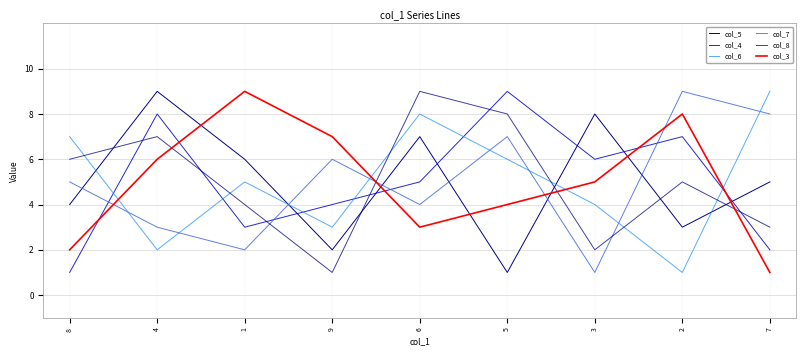

Does the chart display data point markers on the line(s)?

No